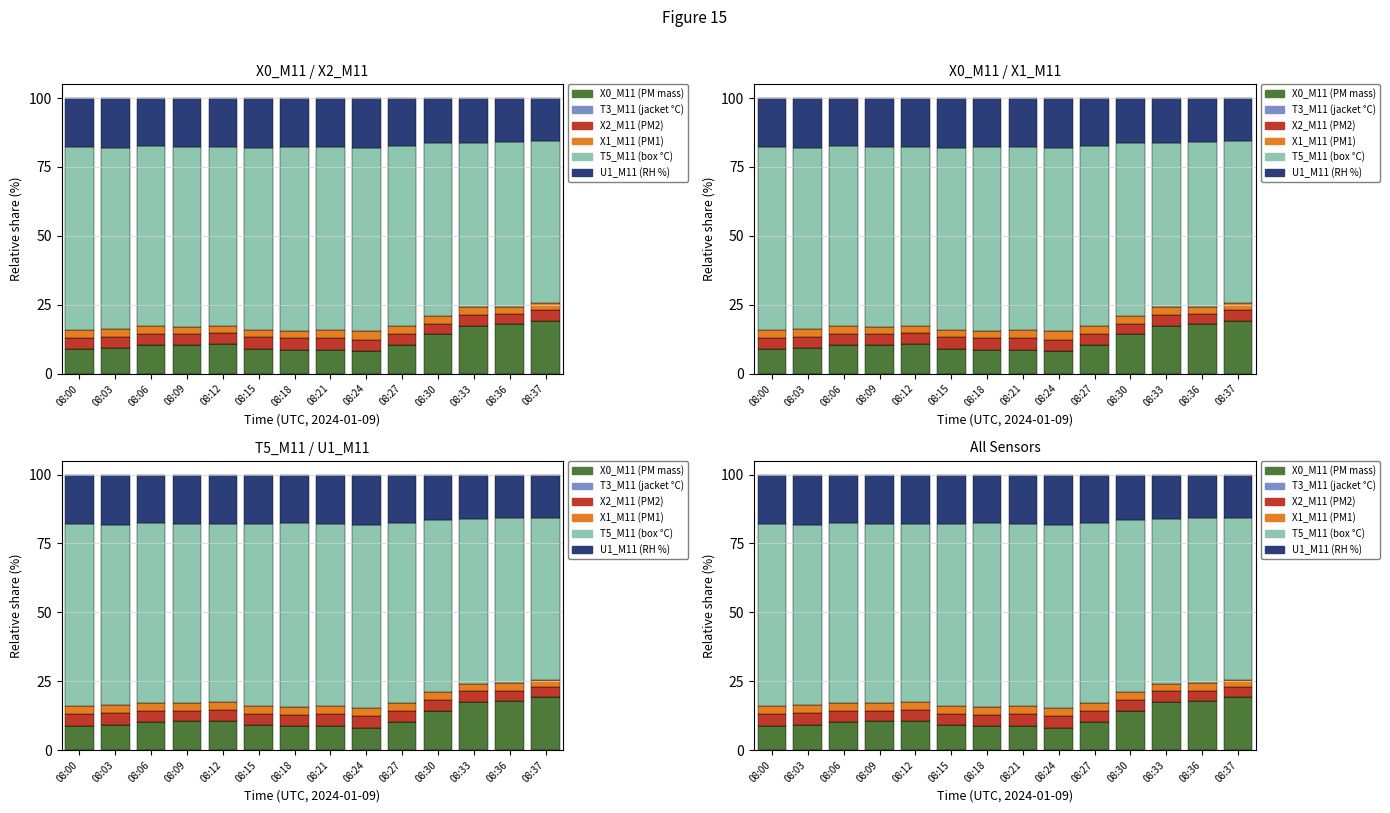

Between 08:06 and 08:30, which series saw the biggest shift?

X0_M11 (PM mass)